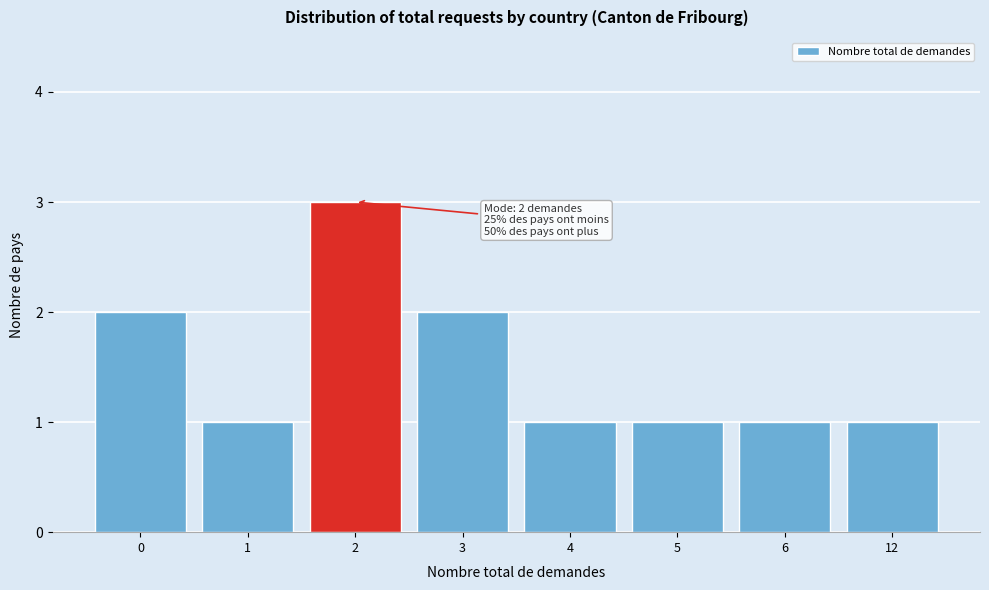

Reading right to left, what are all the values shown in this chart?

12=1	6=1	5=1	4=1	3=2	2=3	1=1	0=2